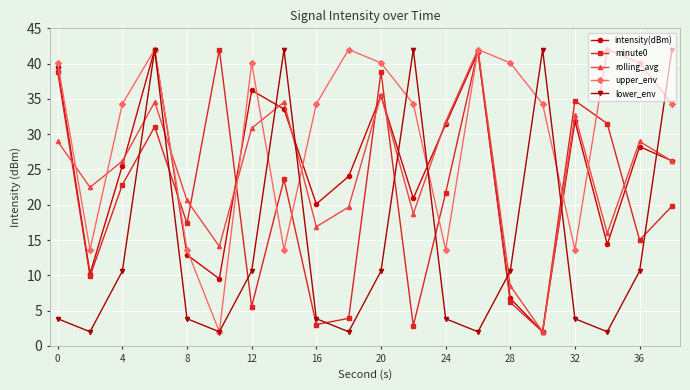

At how many categories does at least one series exceed 9?

20